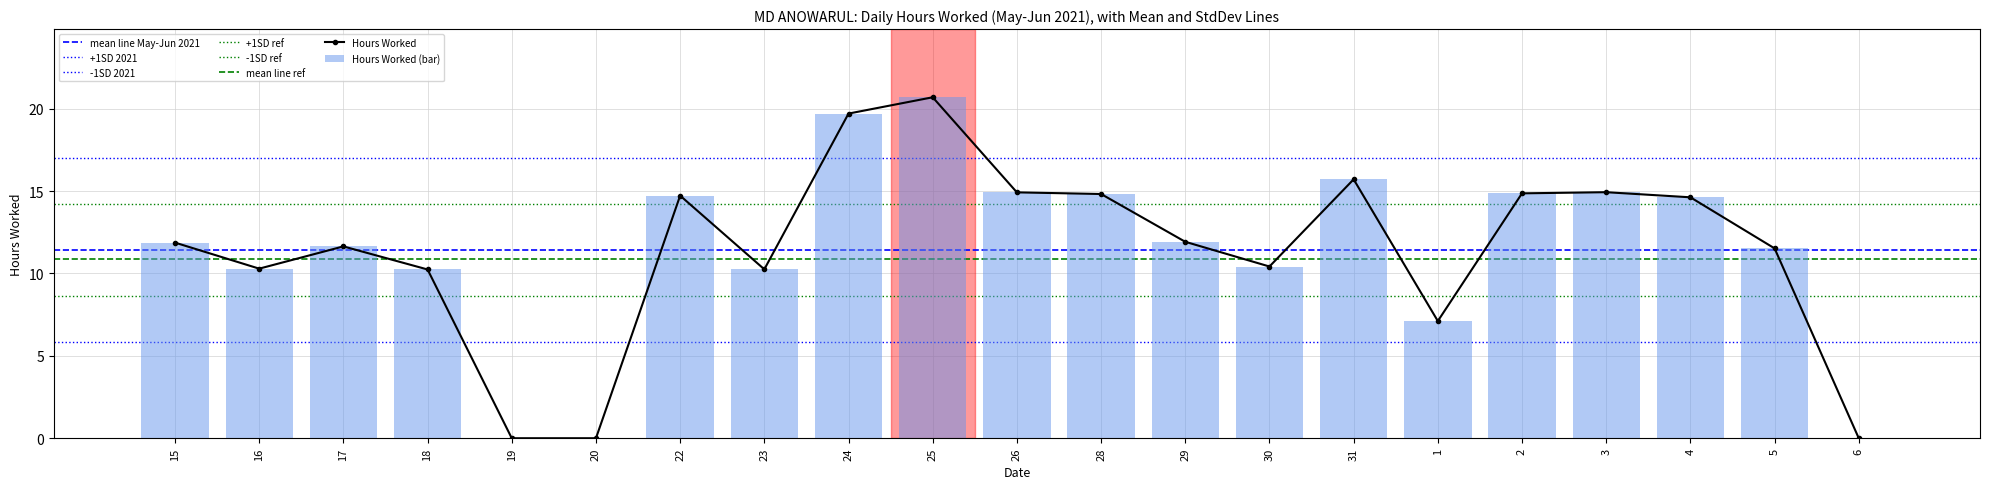

True or false: the data shows 8.0 at 17.

False